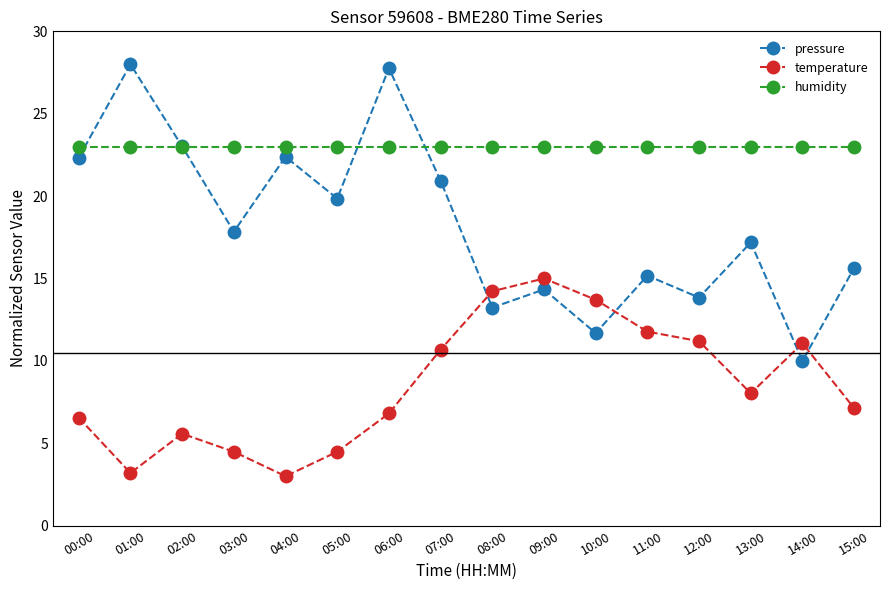

What is the value of the pressure point at the 11th from the left?

11.7